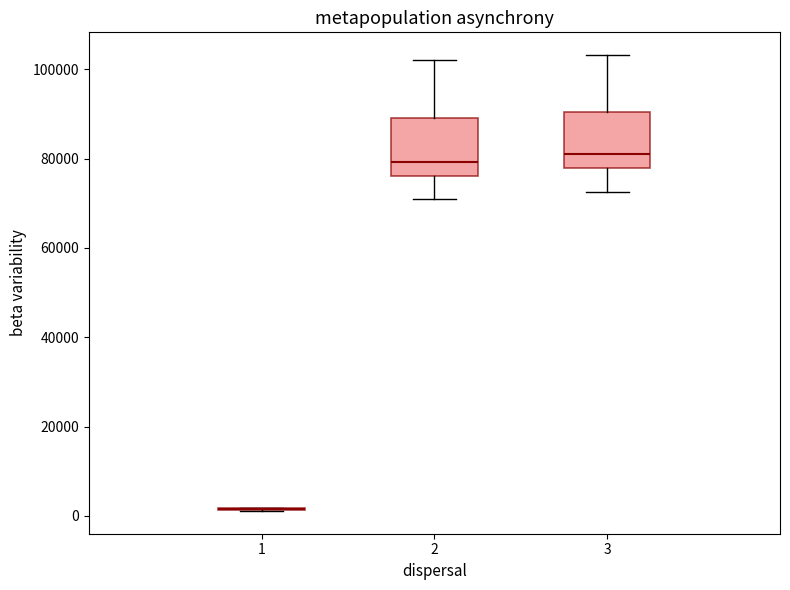

Reading left to right, transcribe this box plot: for each box, give where its median line is, the range the box spans, and where its two whiskers end, as read against the y-axis. The values are not printed on the chart, so give them approximately, as read against the axis.

1: box collapsed to a line at 2000, whiskers 2000 to 2000
2: median 80000, box 76000 to 90000, whiskers 70000 to 102000
3: median 82000, box 78000 to 90000, whiskers 72000 to 104000